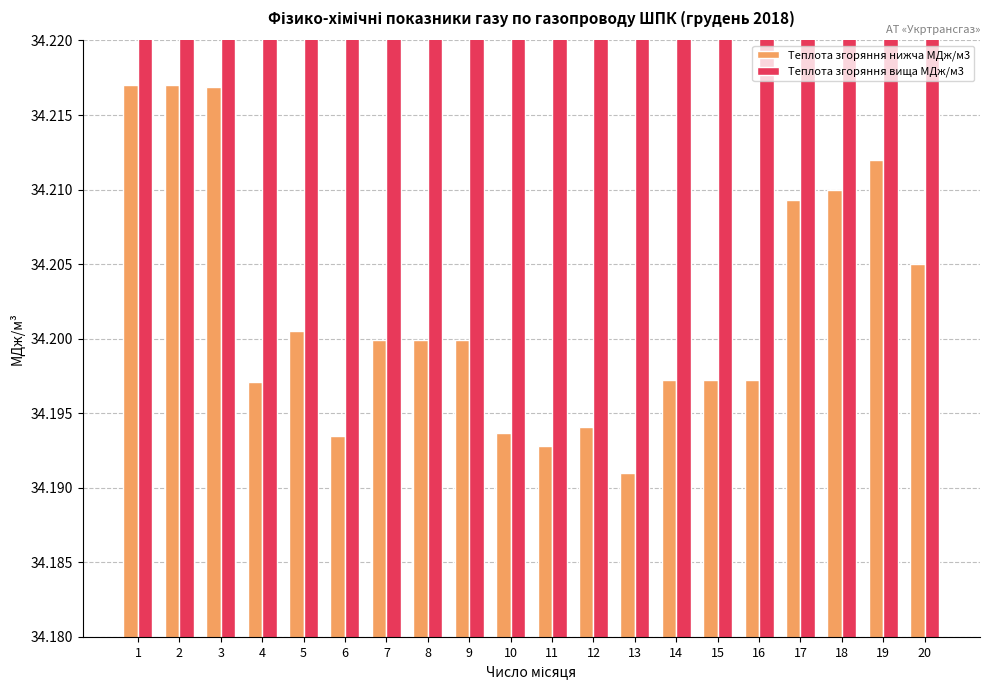

Reading left to right, extract all data points from this chart.

Теплота згоряння нижча МДж/м3: 1=34.2	2=34.2	3=34.2	4=34.2	5=34.2	6=34.2	7=34.2	8=34.2	9=34.2	10=34.2	11=34.2	12=34.2	13=34.2	14=34.2	15=34.2	16=34.2	17=34.2	18=34.2	19=34.2	20=34.2
Теплота згоряння вища МДж/м3: 1=37.9	2=37.9	3=37.9	4=37.9	5=37.9	6=37.9	7=37.9	8=37.9	9=37.9	10=37.9	11=37.9	12=37.9	13=37.9	14=37.9	15=37.9	16=37.9	17=37.9	18=37.9	19=37.9	20=37.9